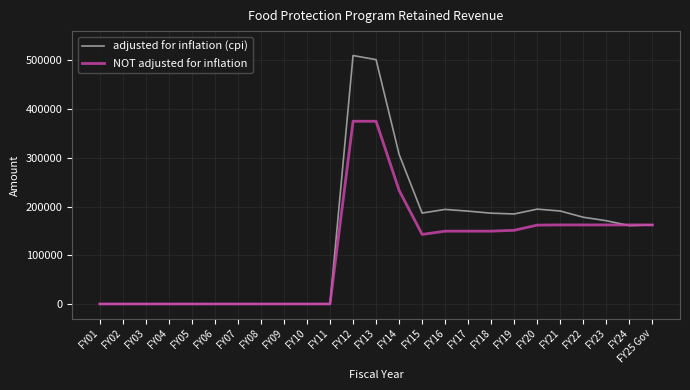

What is the difference between the adjusted for inflation (cpi) values at FY03 and FY14?

307049